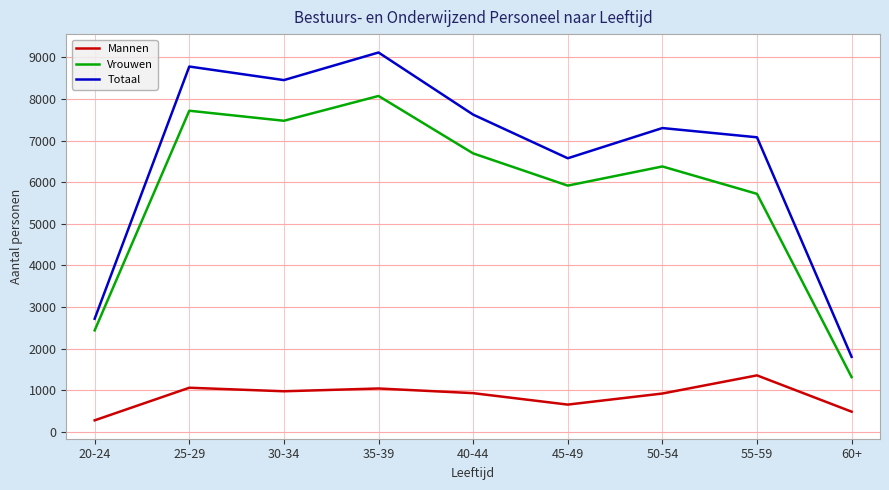

What is the sum of the Vrouwen values at 55-59 and 35-39?

13792